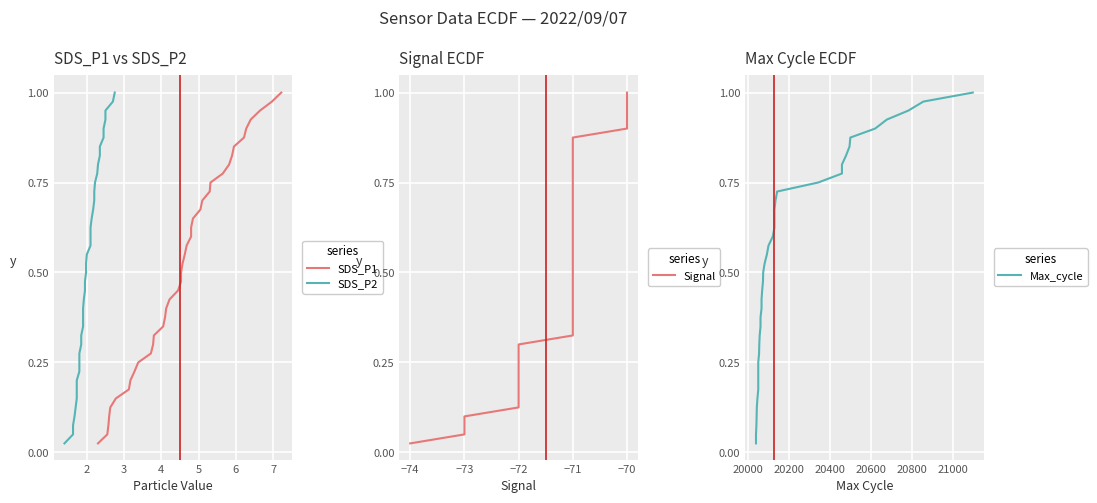

List the series in order of their peak value, lowest first.

SDS_P1, SDS_P2, Signal, Max_cycle